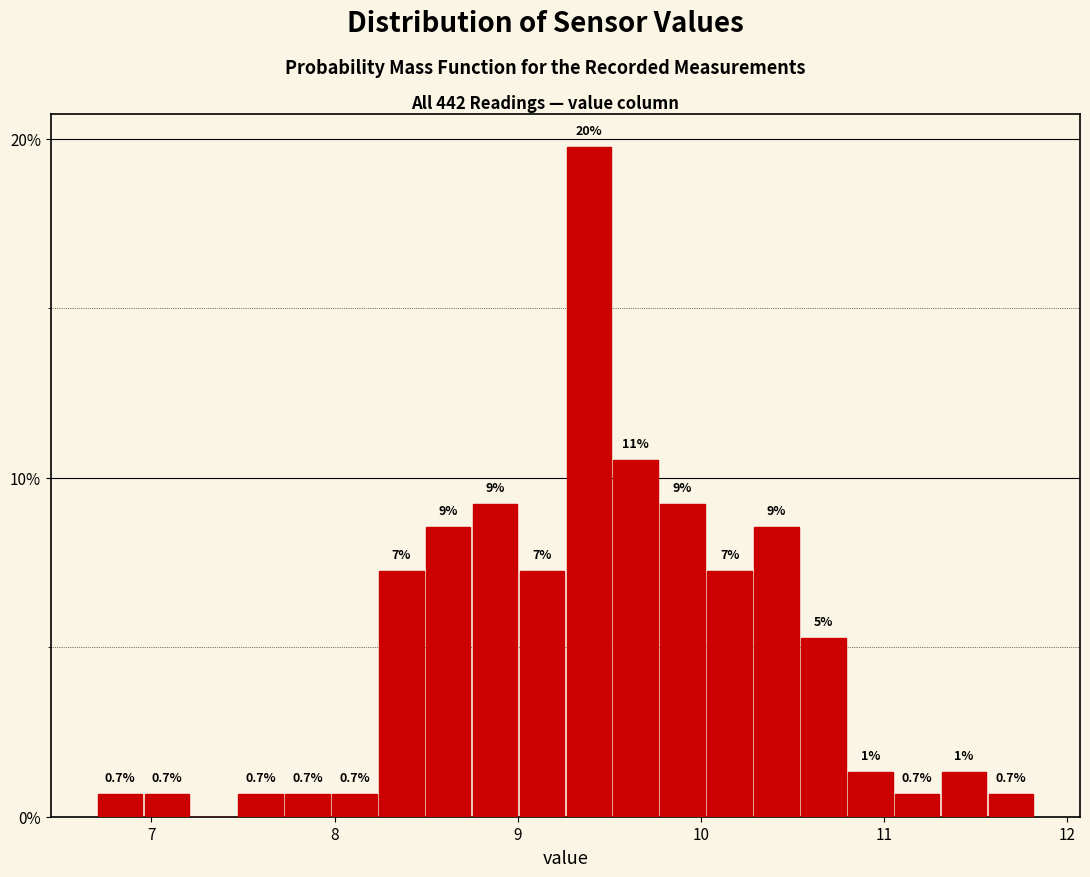

Read against the x-axis, roughly where is the centre of the tallest bar?

9.4